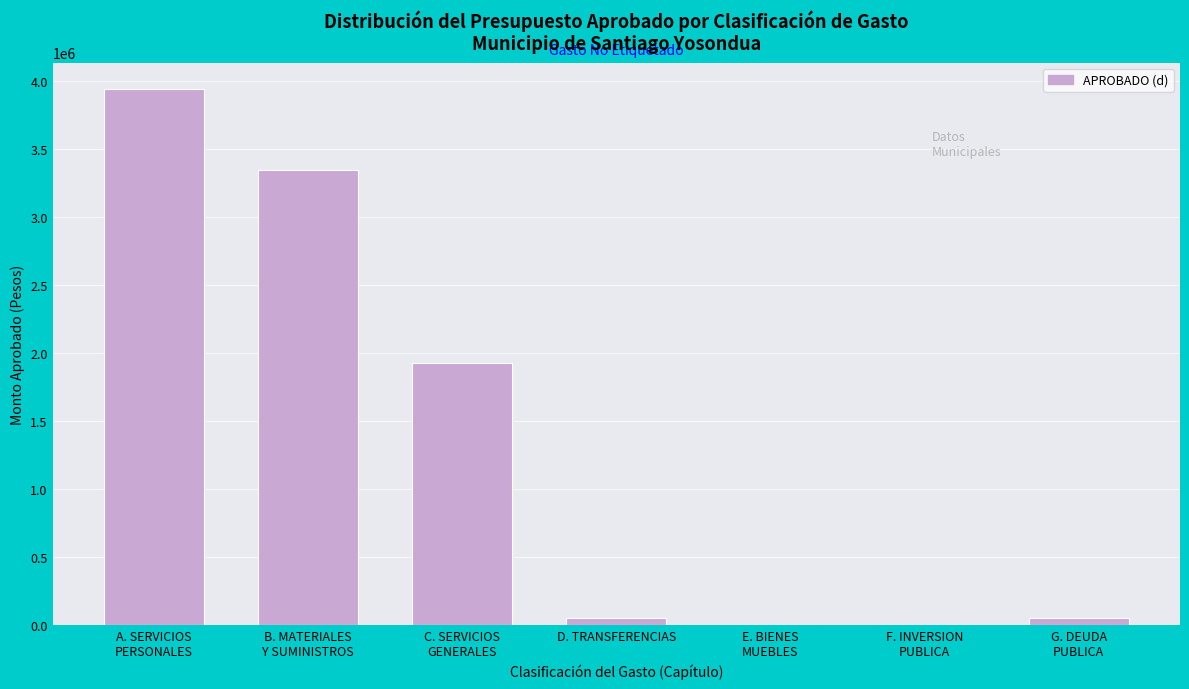

What is the greatest value displayed?

3935528.1